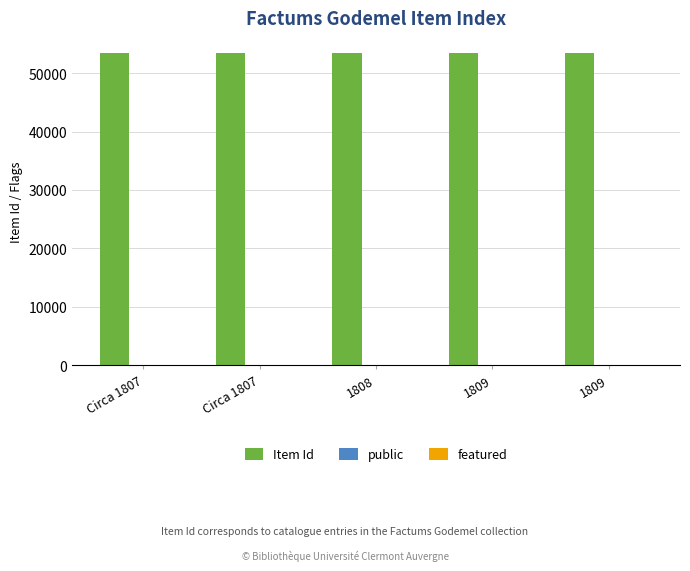

How many data points does each series have?

5